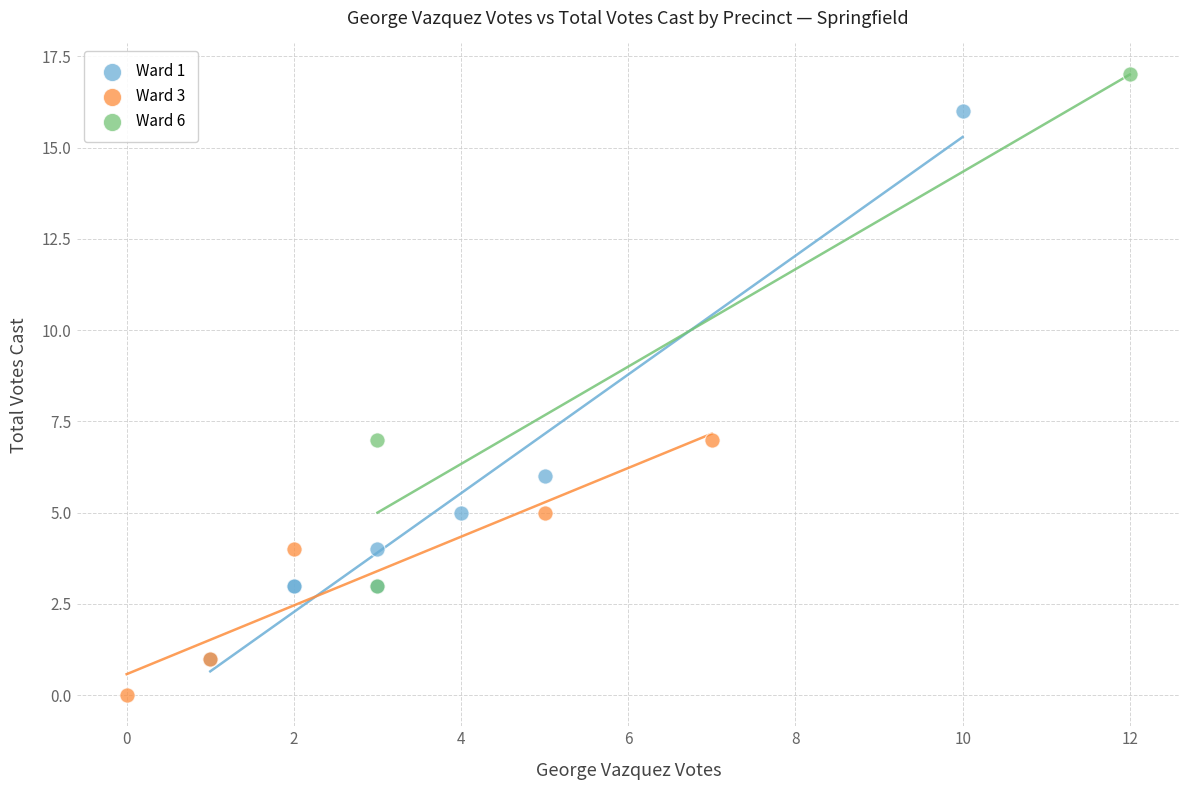

What are all the series names shown in the legend?

Ward 1, Ward 3, Ward 6